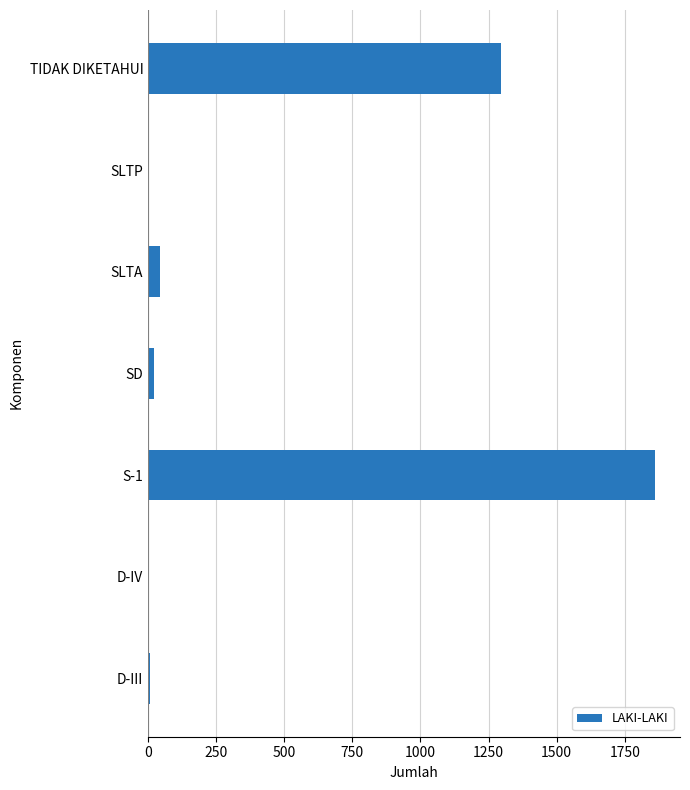

How many categories are shown in the chart?

7